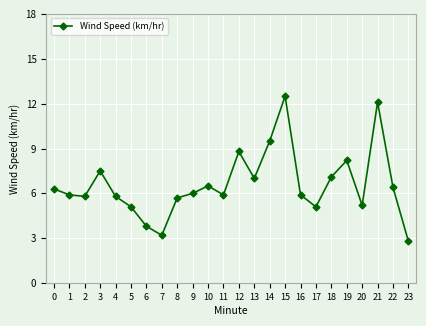

Reading left to right, list all the values displayed in this chart.

0=6.3	1=5.9	2=5.8	3=7.5	4=5.8	5=5.1	6=3.8	7=3.2	8=5.7	9=6.0	10=6.5	11=5.9	12=8.8	13=7.0	14=9.5	15=12.5	16=5.9	17=5.1	18=7.1	19=8.2	20=5.2	21=12.1	22=6.4	23=2.8